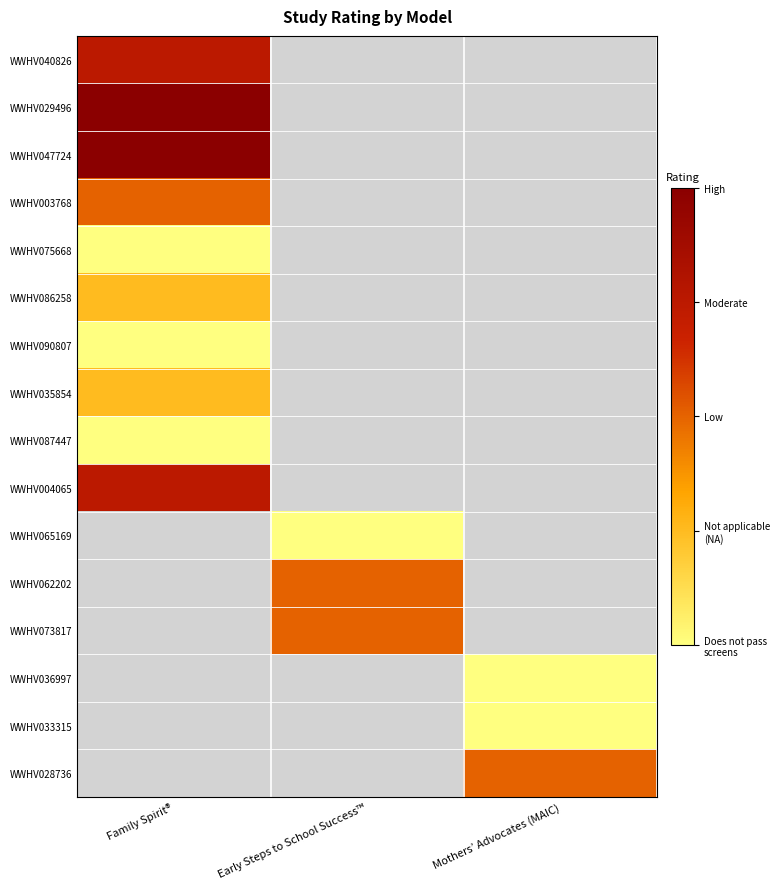

How many values in WWHV040826 are above zero?

1